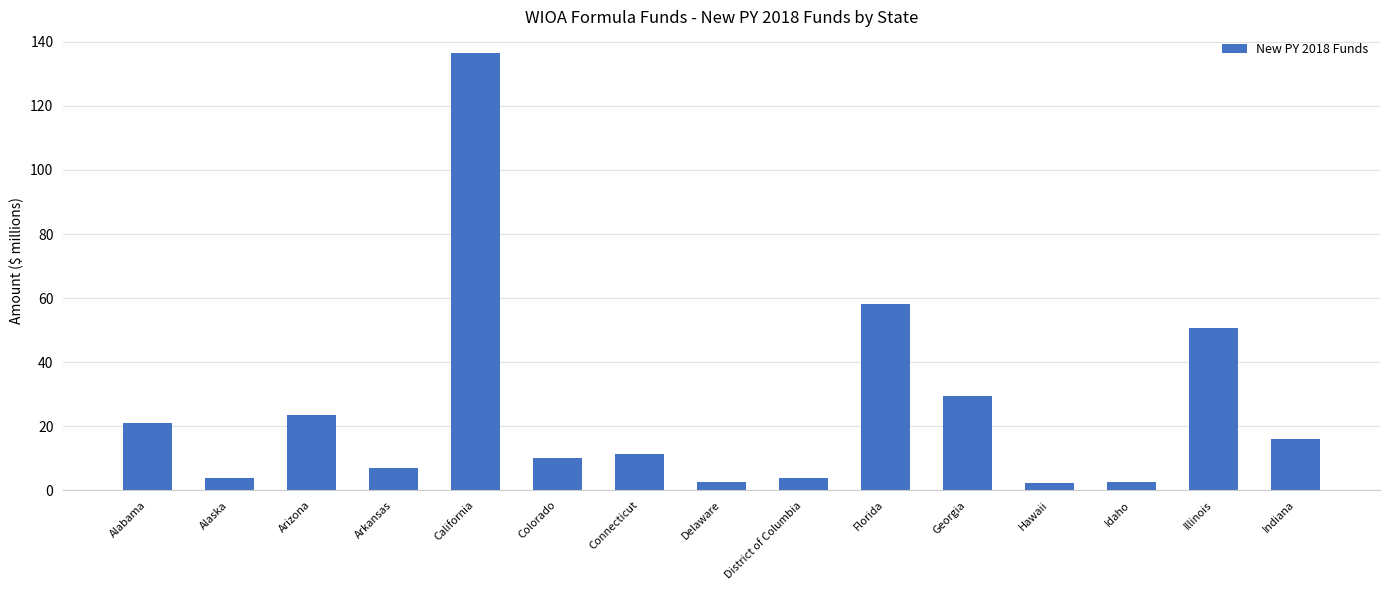

What is the smallest value displayed?

2.4